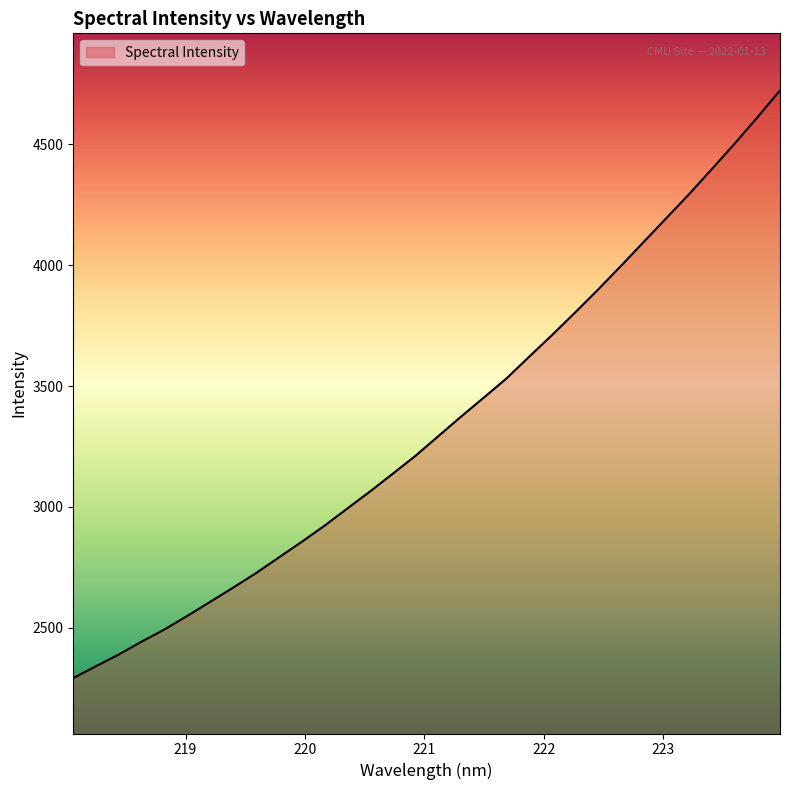

What is the greatest value displayed?

4722.7